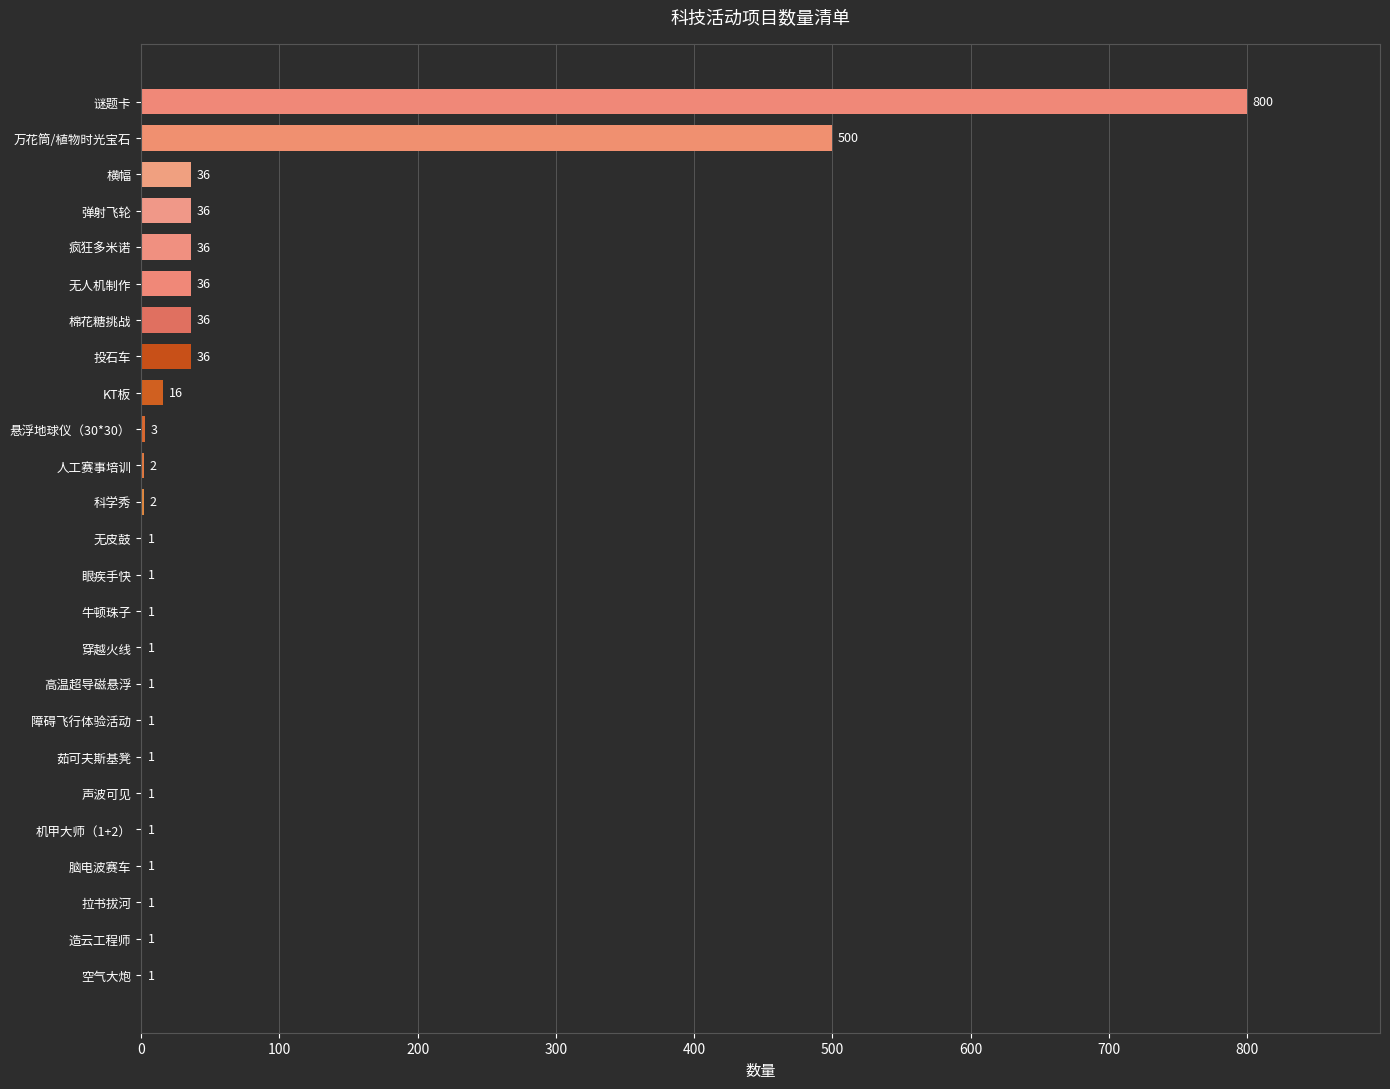

Which has a higher value, 茹可夫斯基凳 or KT板?

KT板